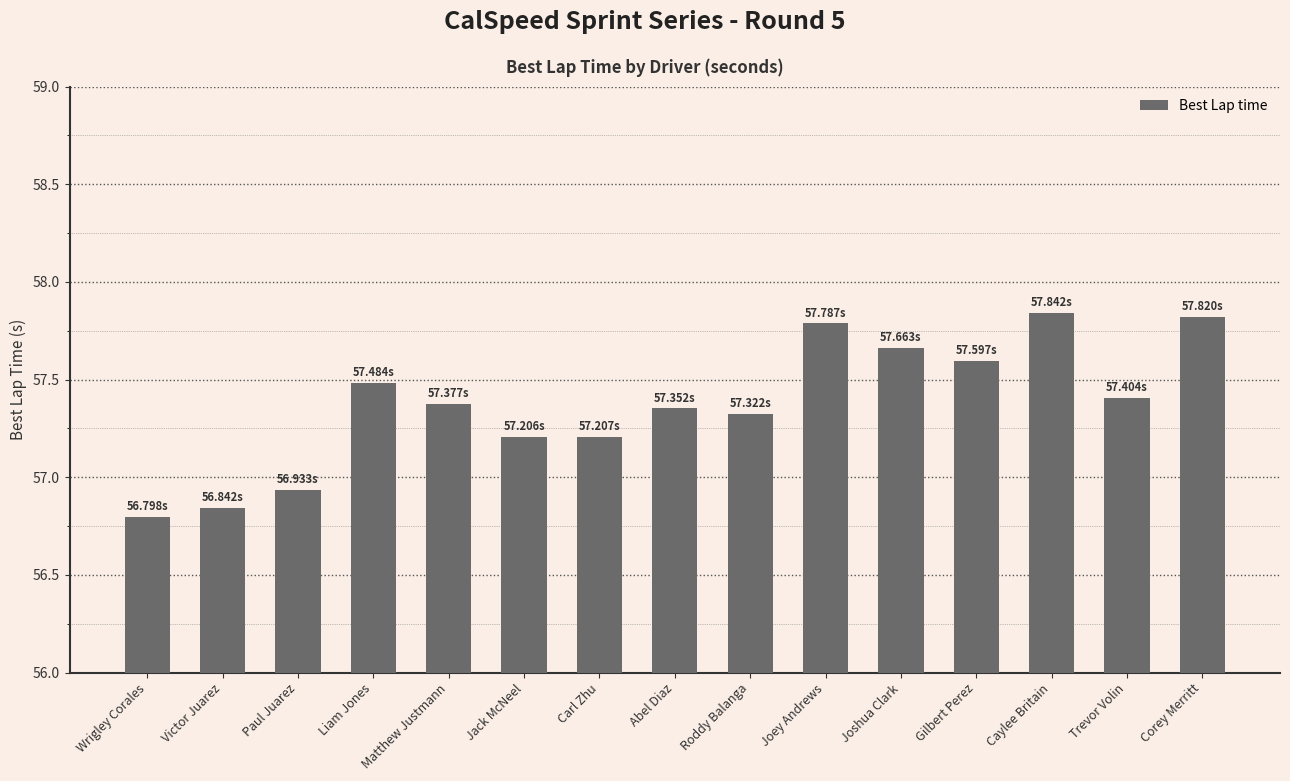

What is the label of the 1st bar from the right?

Corey Merritt